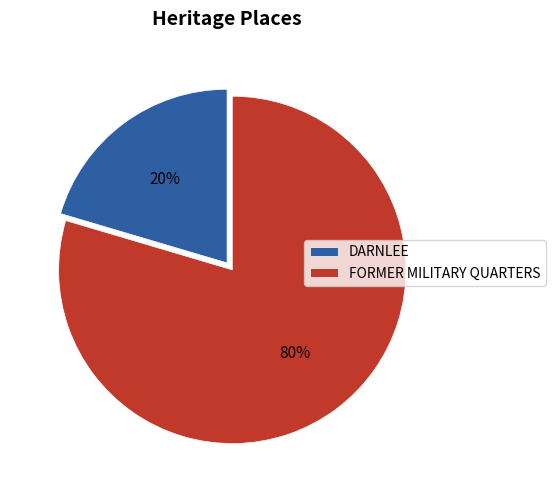

What is the largest slice in the pie chart?

FORMER MILITARY QUARTERS